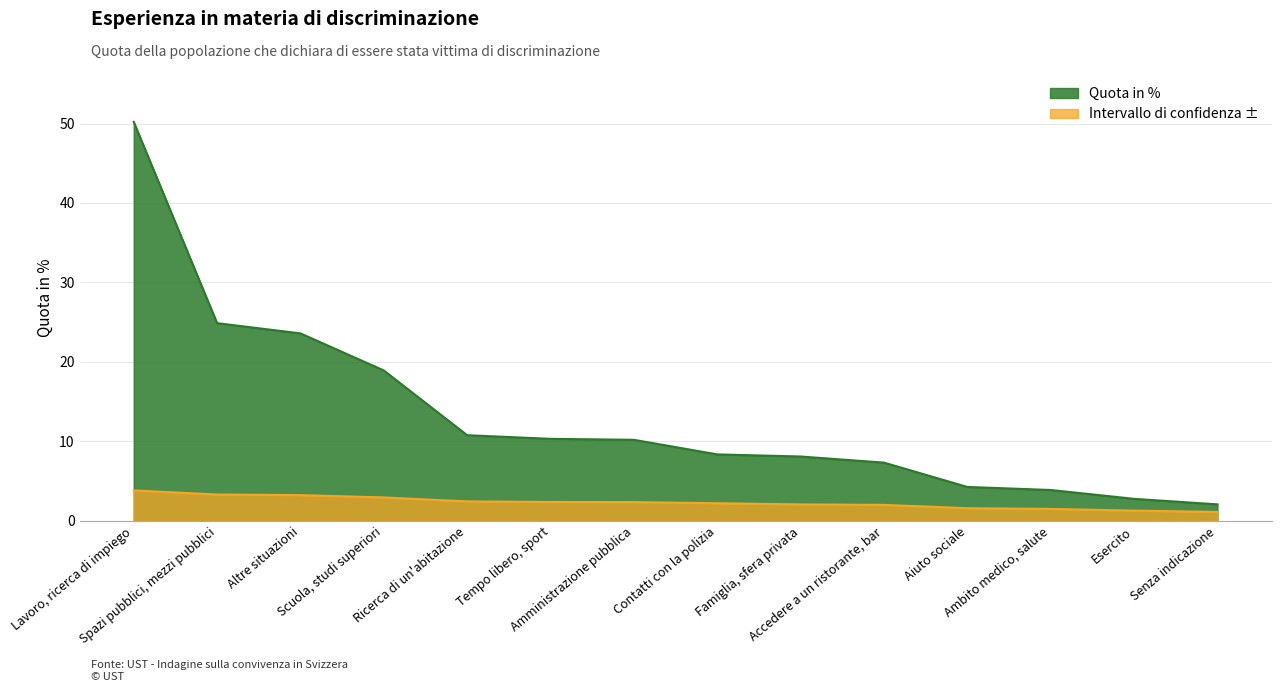

Which series has the largest total across all categories?

Quota in %